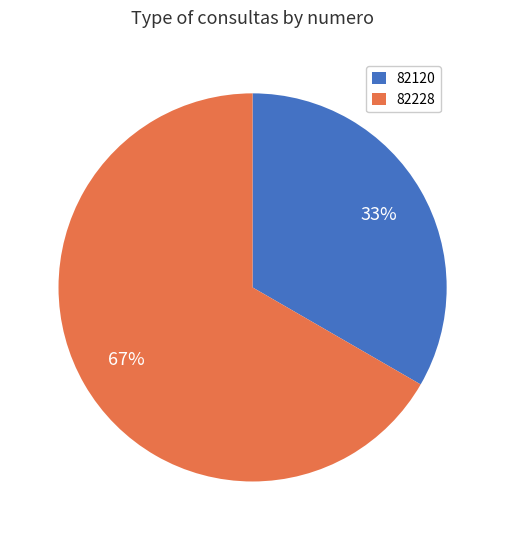

How many segments does this pie chart have?

2